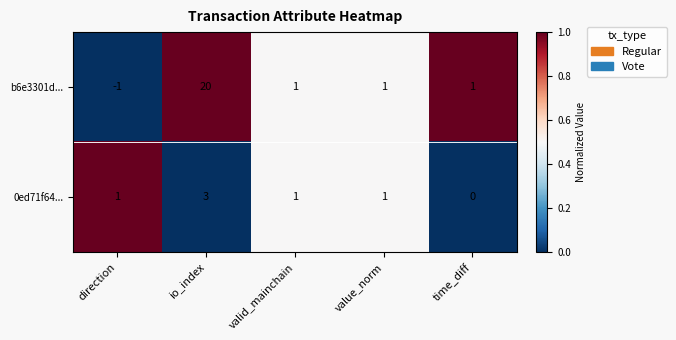

List the series in order of their peak value, highest first.

b6e3301d..., 0ed71f64...